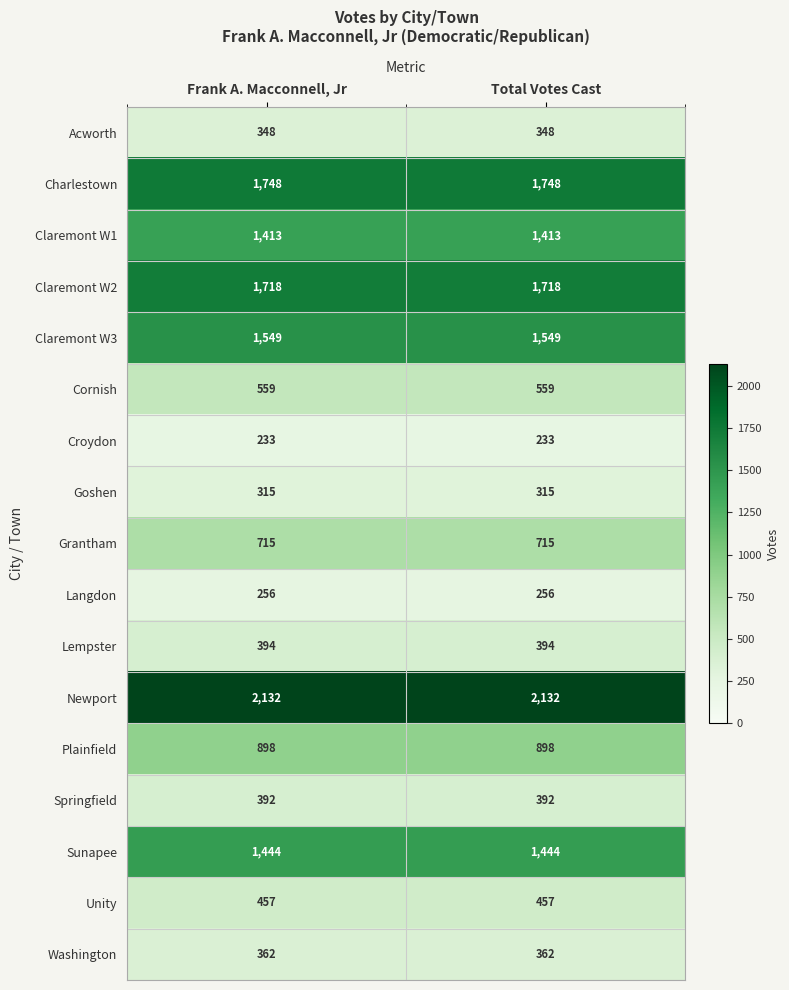

What is the total value across all series at Frank A. Macconnell, Jr?

14933